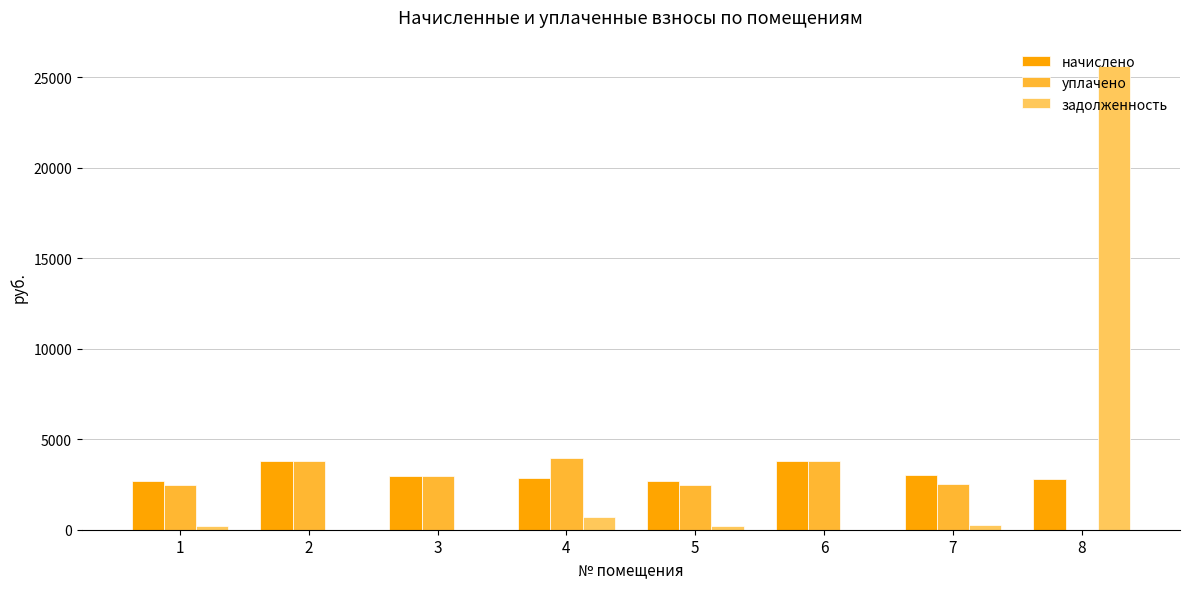

Which category has the highest value in the задолженность series?

8